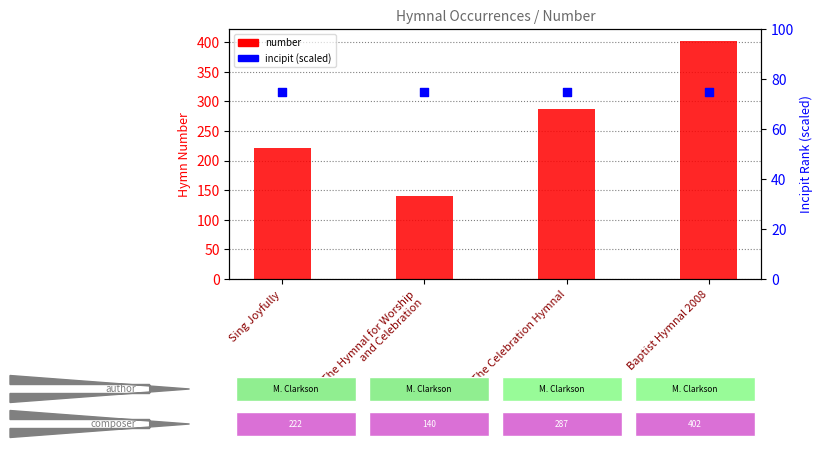

At how many categories does at least one series exceed 175?

3